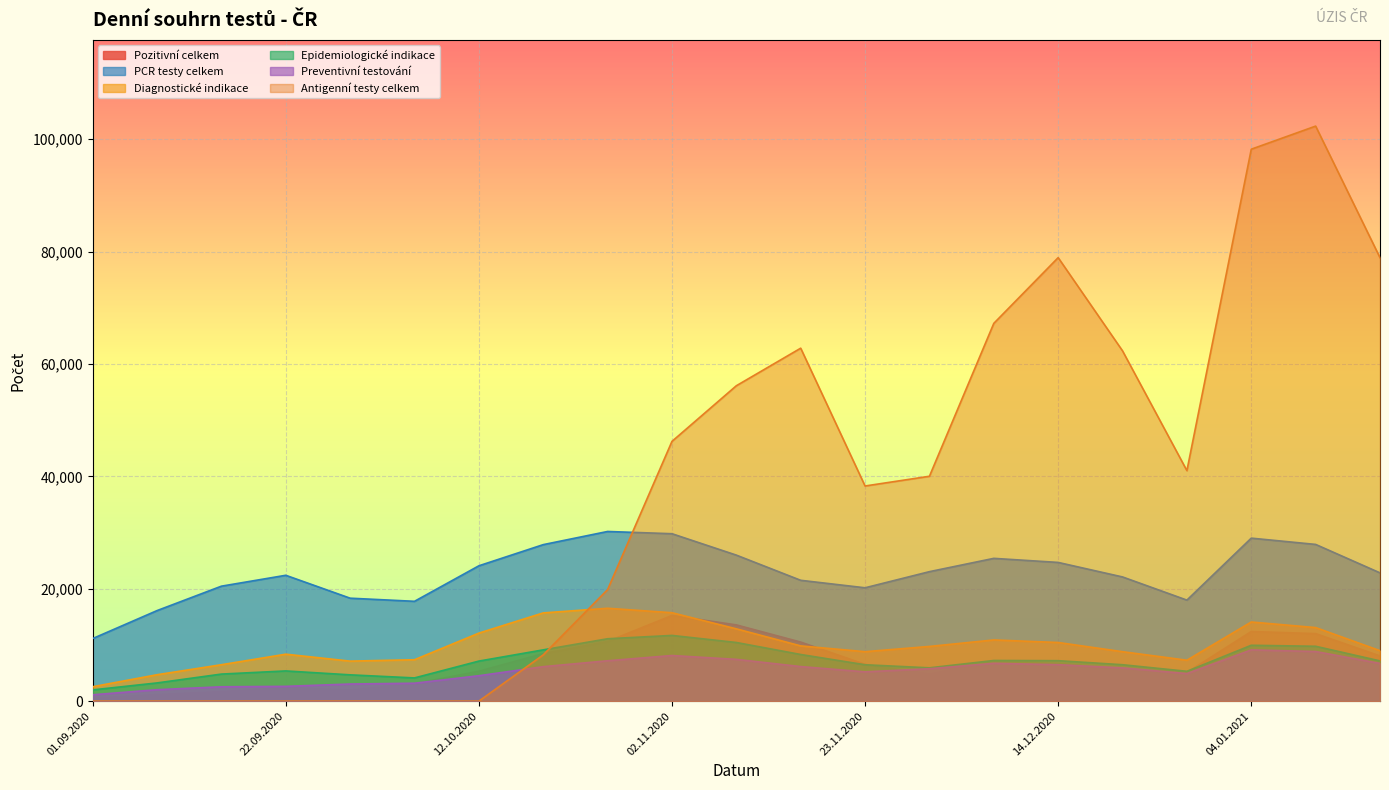

True or false: PCR testy celkem has a value of 4350 at 16.11.2020.

False